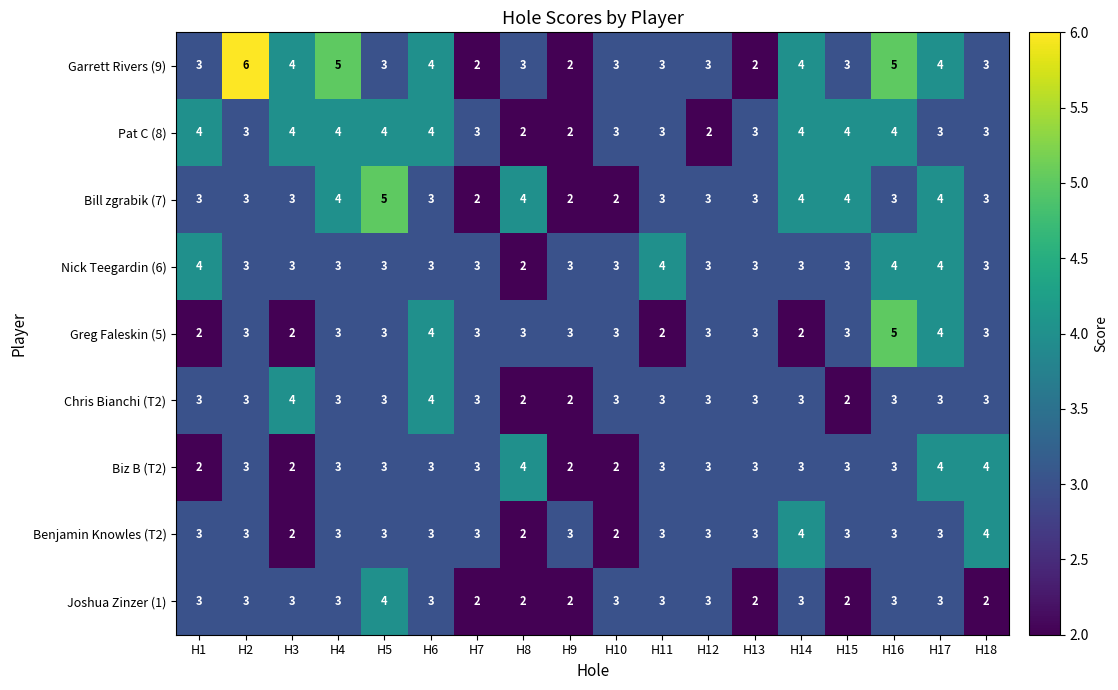

The value of Benjamin Knowles (T2) at H3 is 2. True or false?

True